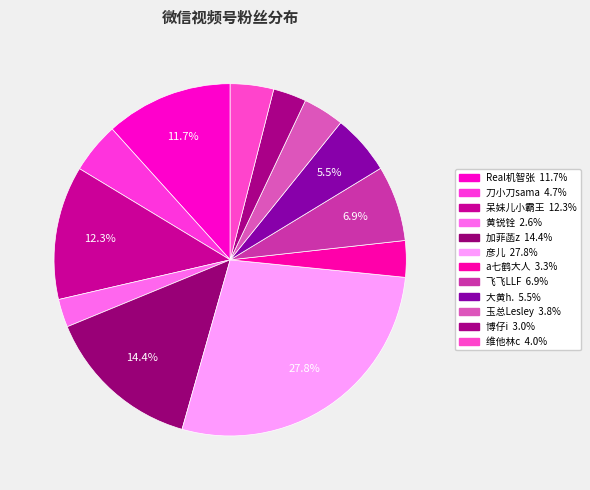

Is there a majority slice in this chart?

No